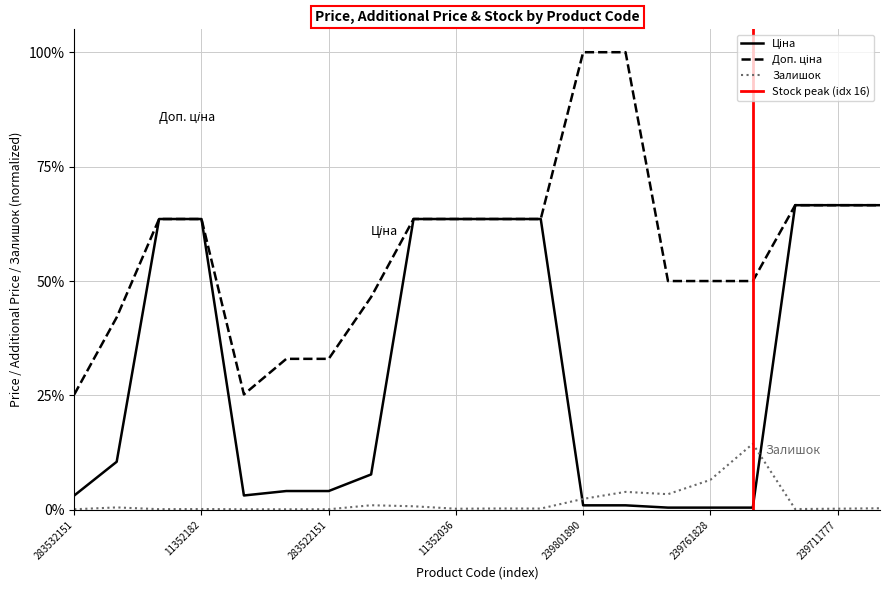

What is the average value of the Залишок series?

1.8